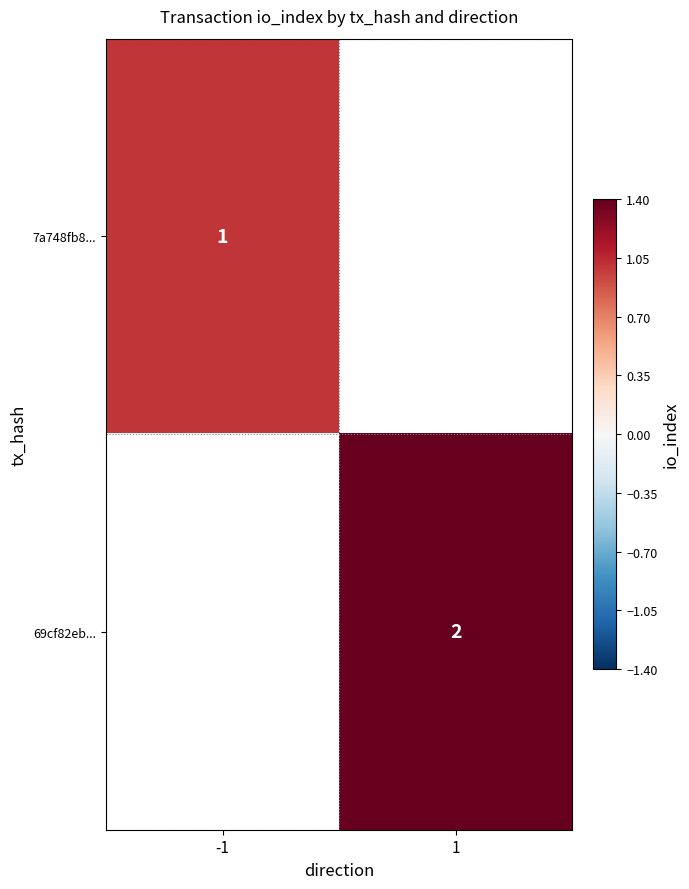

True or false: 69cf82eb... has a value of 1 at 1.

False